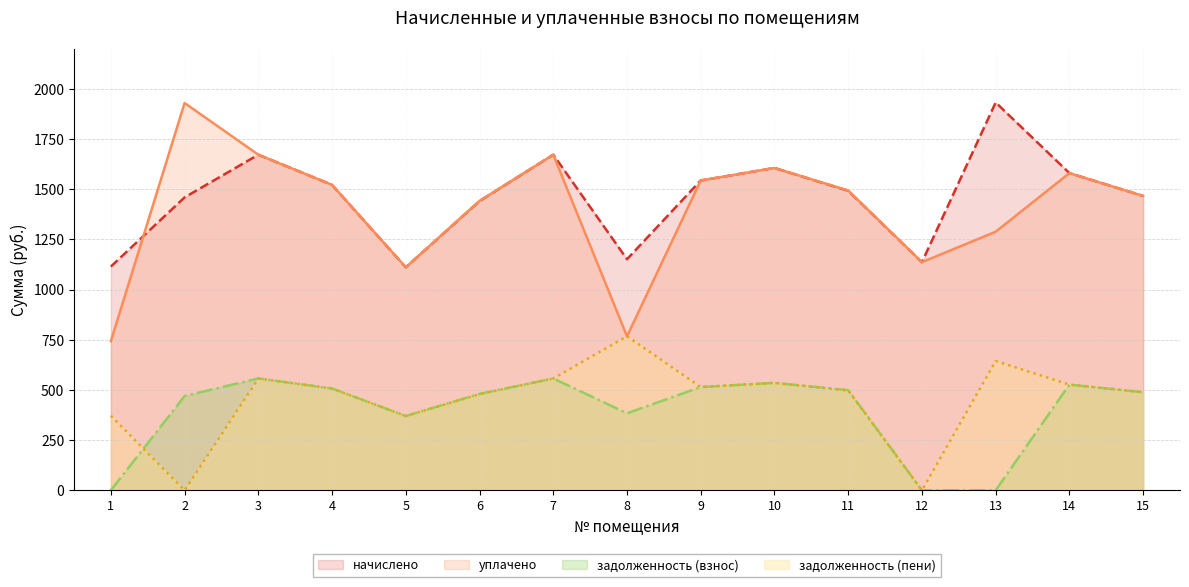

True or false: задолженность (взнос) has more than 0 points higher than both neighbors.

True